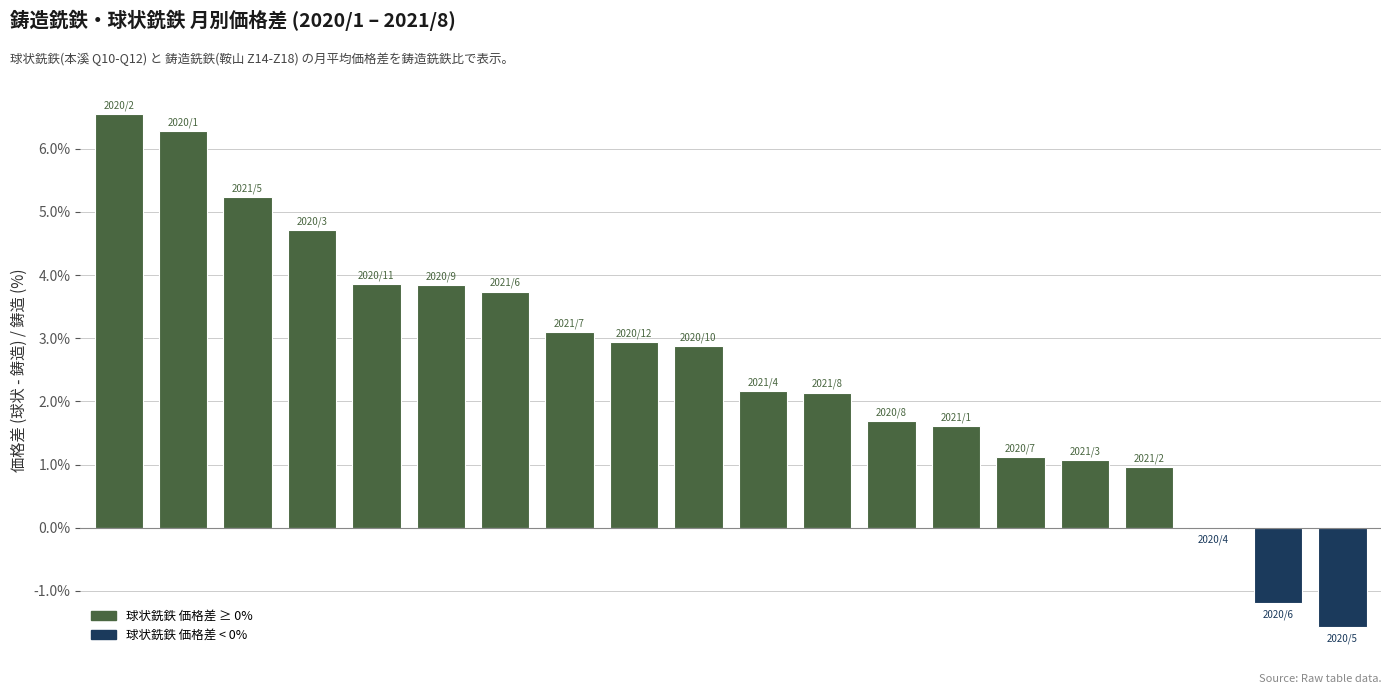

What is the sum of all values?

51.1